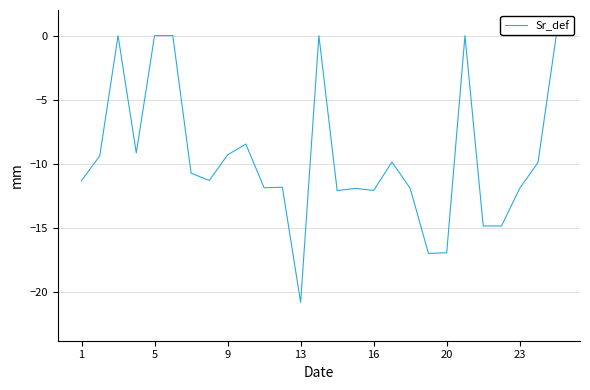

True or false: there are more than 1 points higher than both neighbors.

True